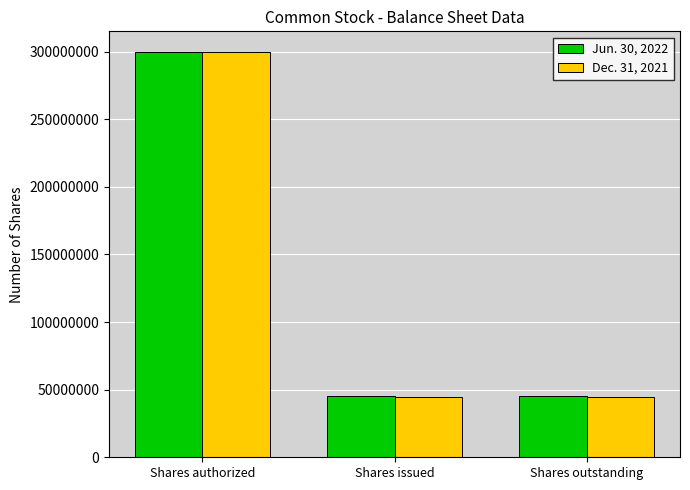

At how many categories does at least one series exceed 114319248?

1